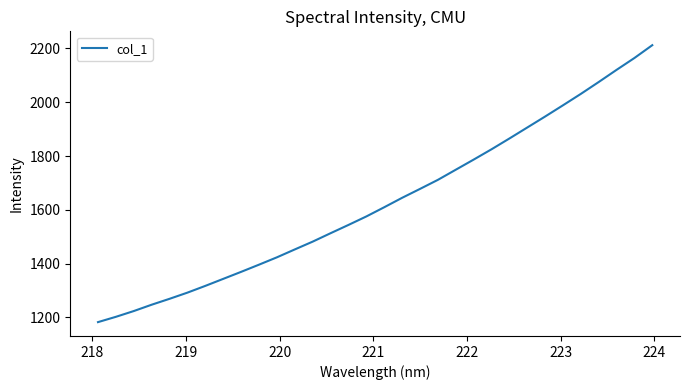

What is the minimum value shown in the chart?

1182.6